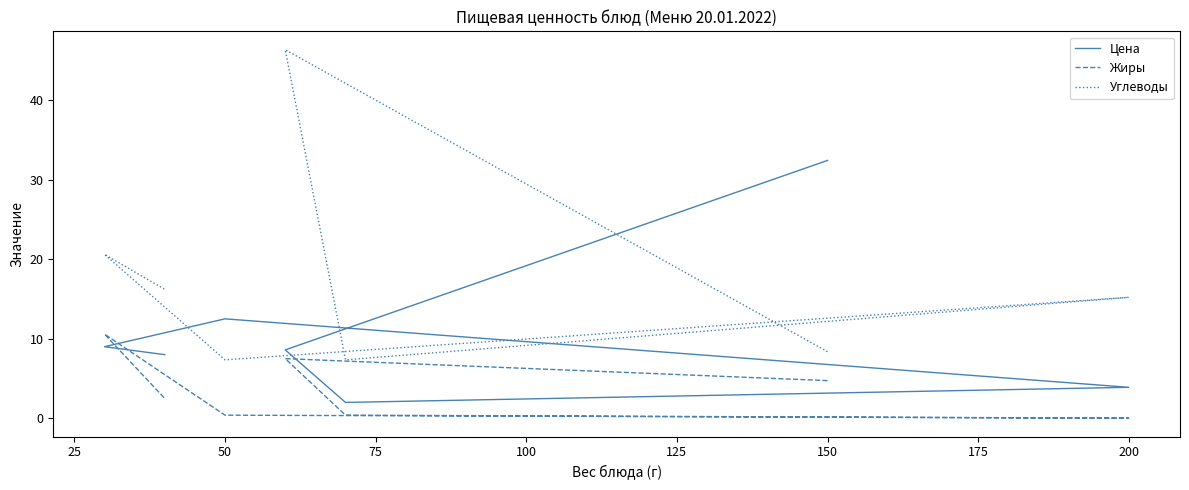

The value of Жиры at 25 is 5.2. True or false?

False